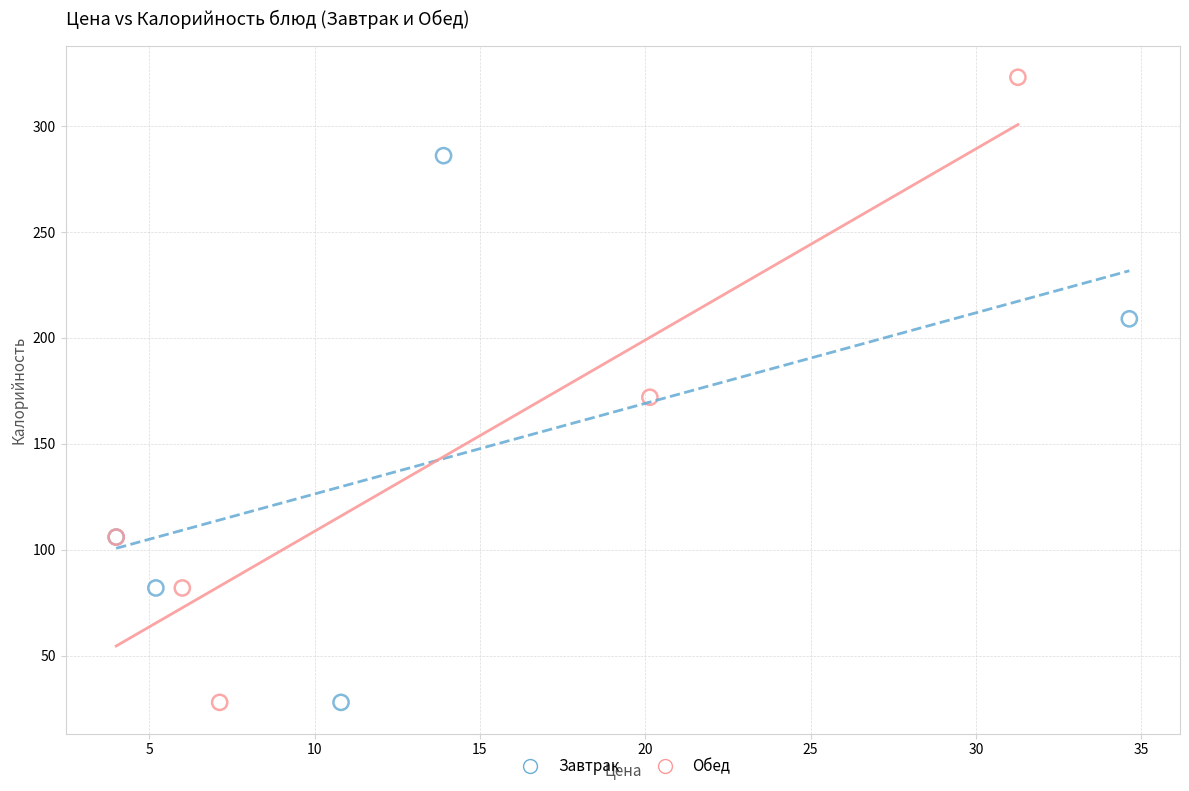

What are all the series names shown in the legend?

Завтрак, Обед